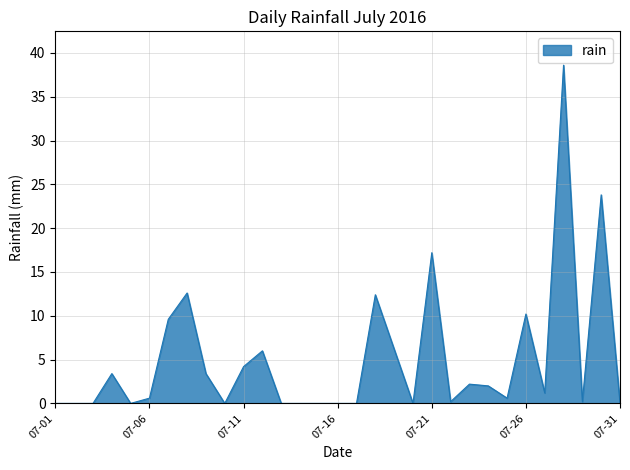

What is the difference between the maximum and minimum values?

38.6